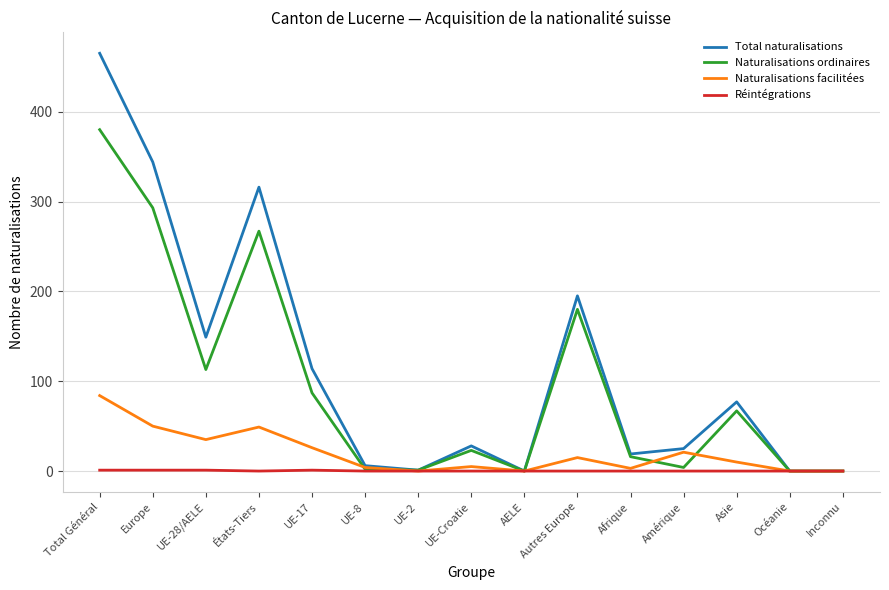

How many lines are shown in the chart?

4